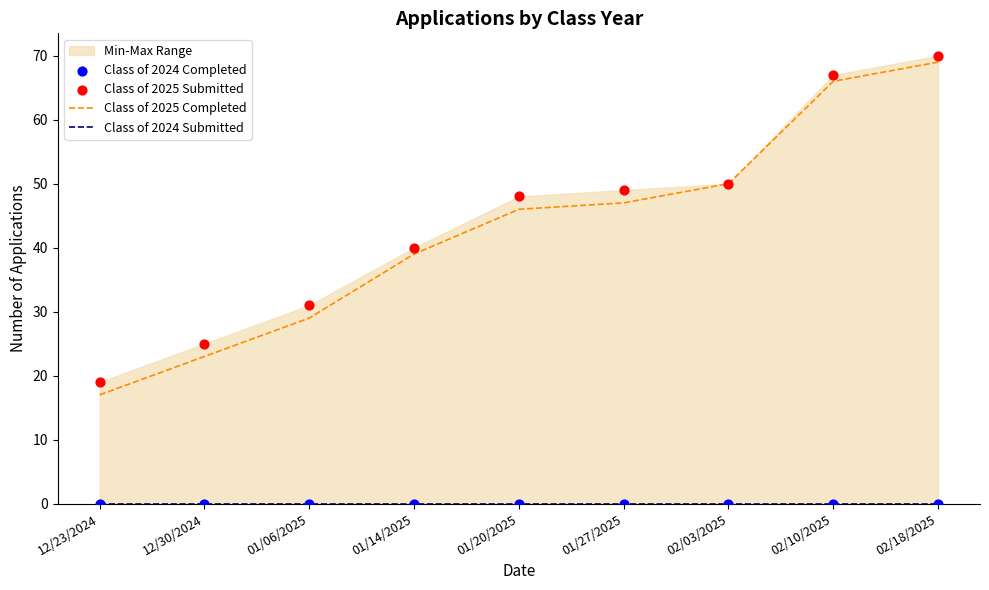

Which series has the widest spread of Y values?

Class of 2025 Completed